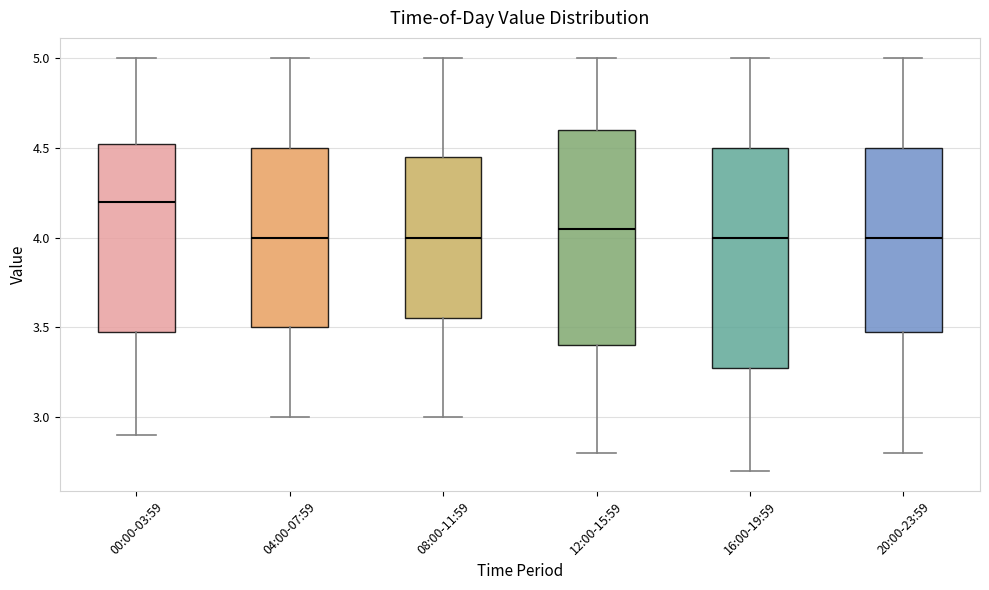

Where is the upper edge of the box for 04:00-07:59 on the y-axis? The values are not printed on the chart, so give them approximately, as read against the axis.

4.50